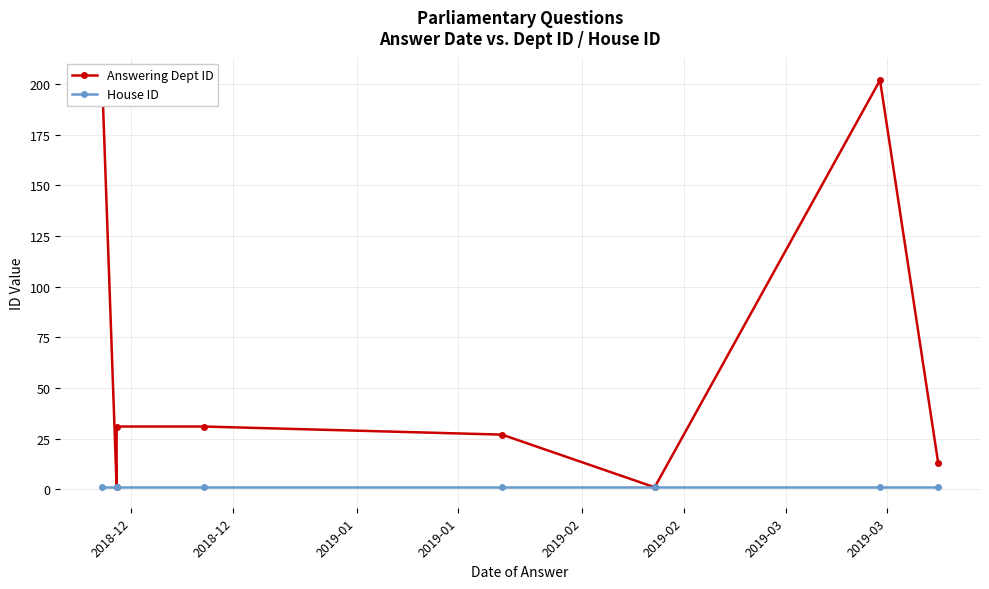

At which label does Answering Dept ID first exceed 31?

2018-12